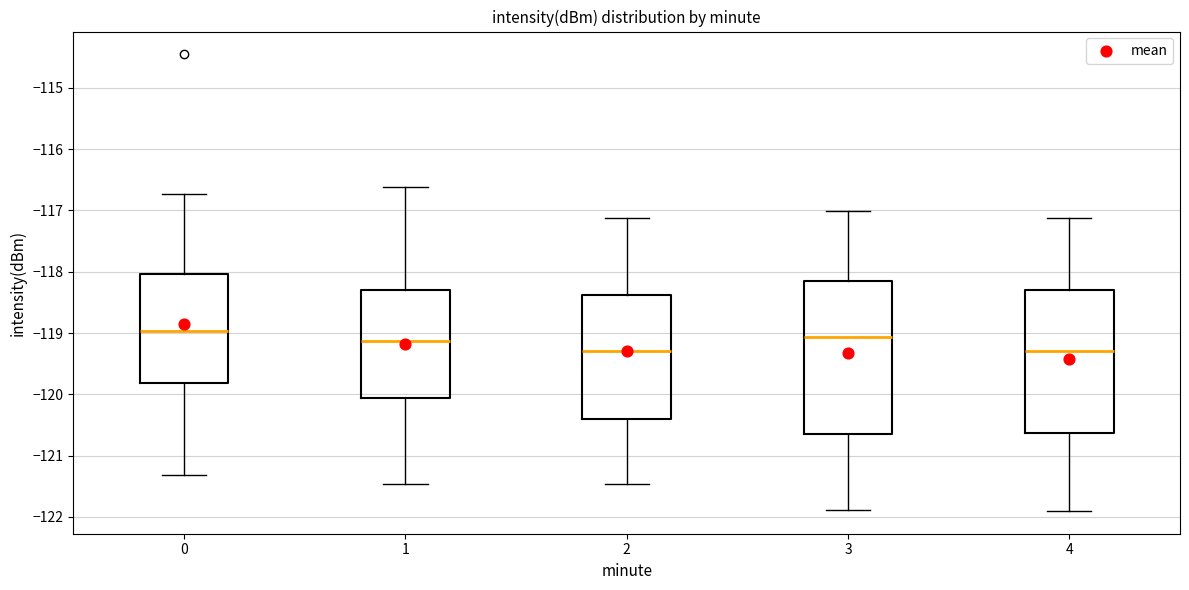

Reading left to right, transcribe this box plot: for each box, give where its median line is, the range the box spans, and where its two whiskers end, as read against the y-axis. The values are not printed on the chart, so give them approximately, as read against the axis.

0: median -119.0, box -119.8 to -118.0, whiskers -121.3 to -116.7
1: median -119.1, box -120.1 to -118.3, whiskers -121.5 to -116.6
2: median -119.3, box -120.4 to -118.4, whiskers -121.5 to -117.1
3: median -119.1, box -120.7 to -118.2, whiskers -121.9 to -117.0
4: median -119.3, box -120.6 to -118.3, whiskers -121.9 to -117.1